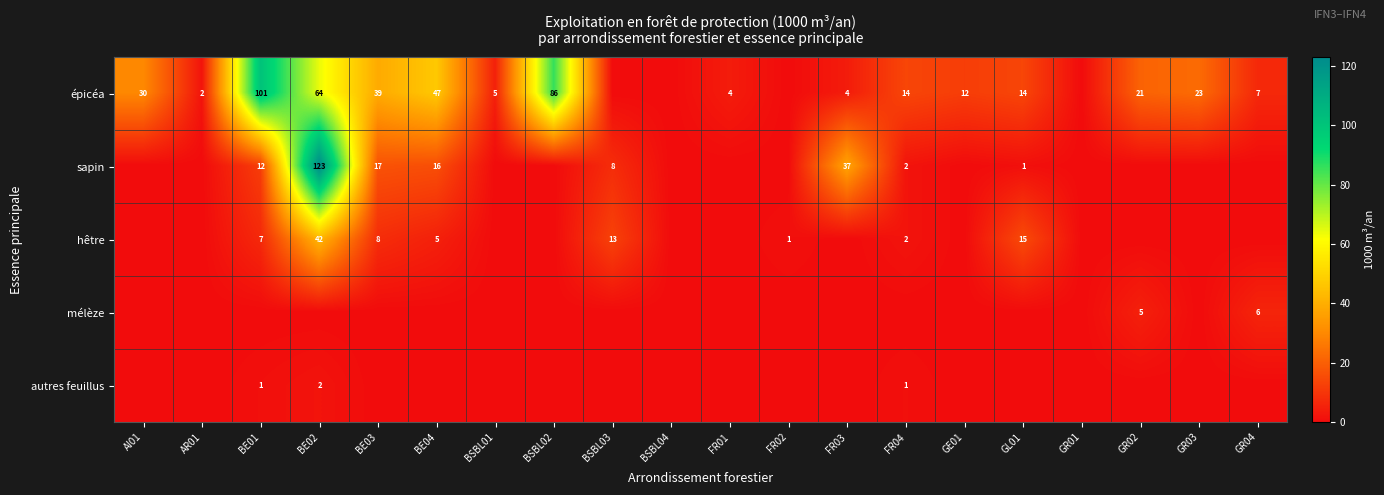

The hêtre series shows 13 at BSBL03. True or false?

True